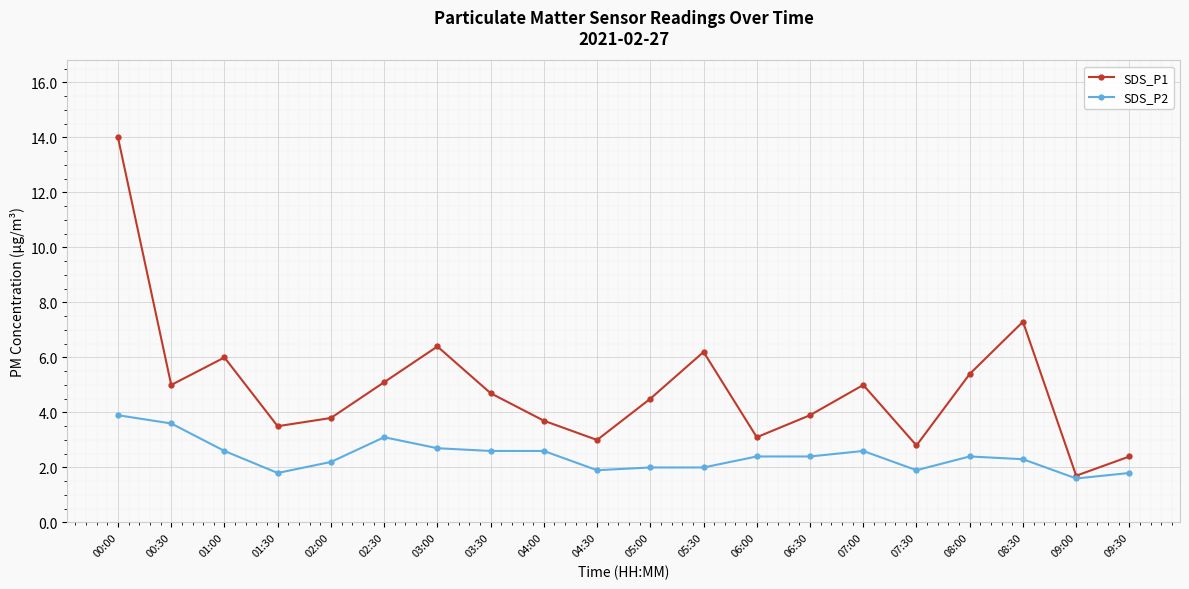

What is the sum of the SDS_P1 values at 00:00 and 04:00?

17.7